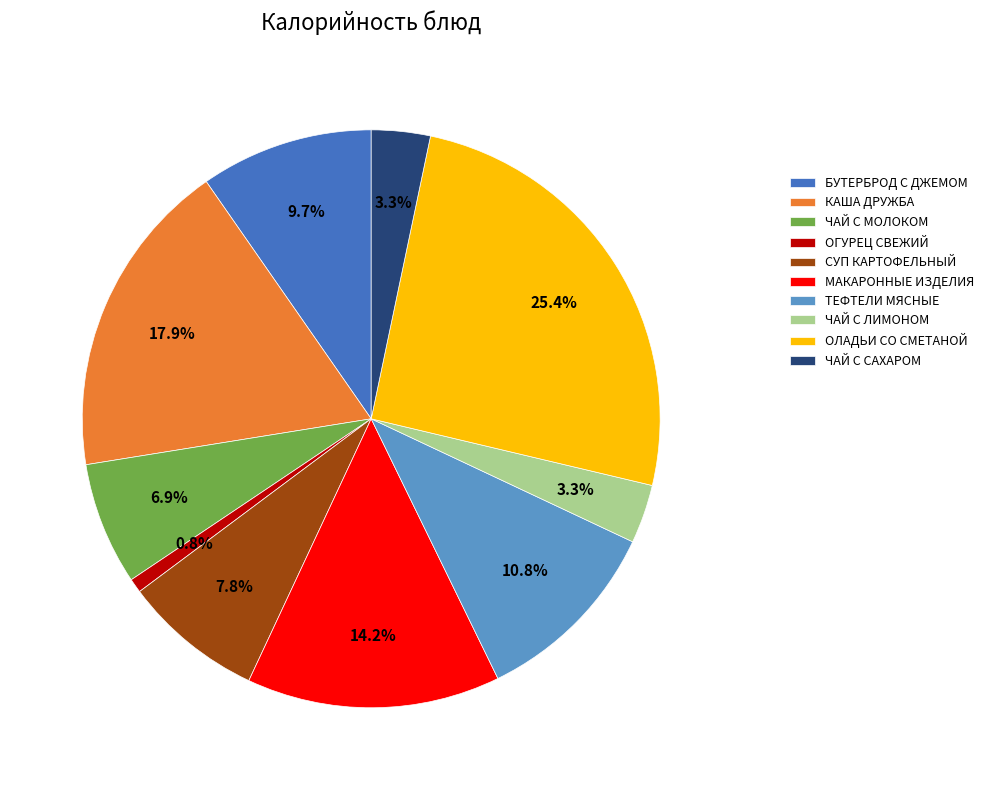

Which category has the biggest portion of the pie?

ОЛАДЬИ СО СМЕТАНОЙ